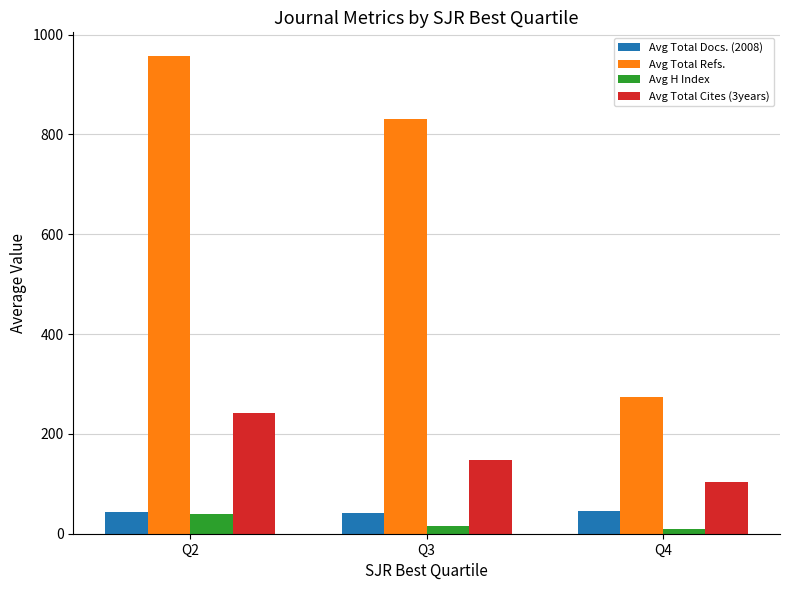

What is the minimum value shown in the chart?

8.9